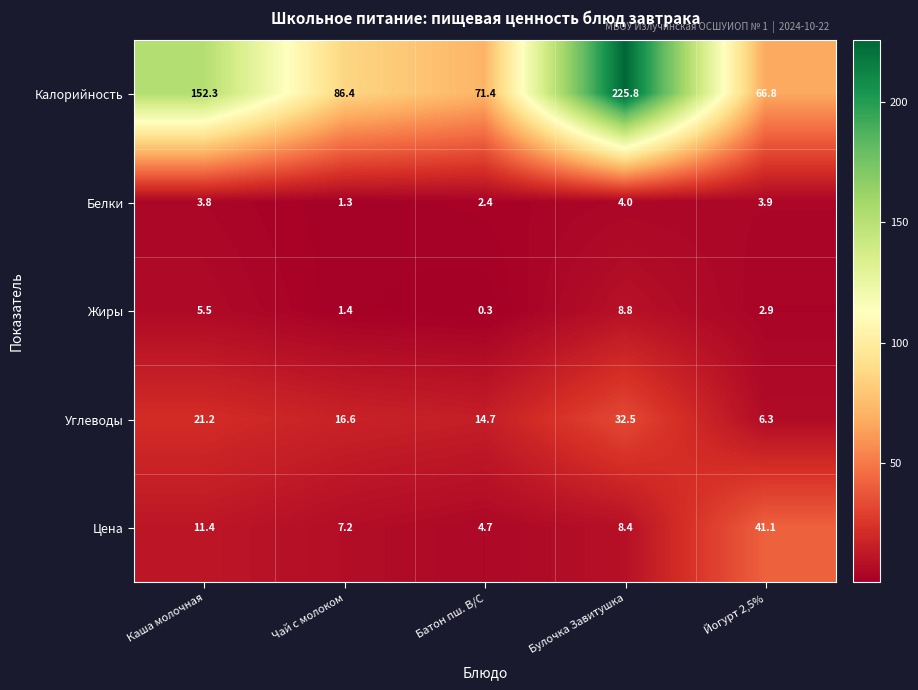

Reading left to right, transcribe all the data shown in this chart.

Калорийность: 152.3	86.4	71.4	225.8	66.8
Белки: 3.8	1.3	2.4	4.0	3.9
Жиры: 5.5	1.4	0.3	8.8	2.9
Углеводы: 21.2	16.6	14.7	32.5	6.3
Цена: 11.4	7.2	4.7	8.4	41.1